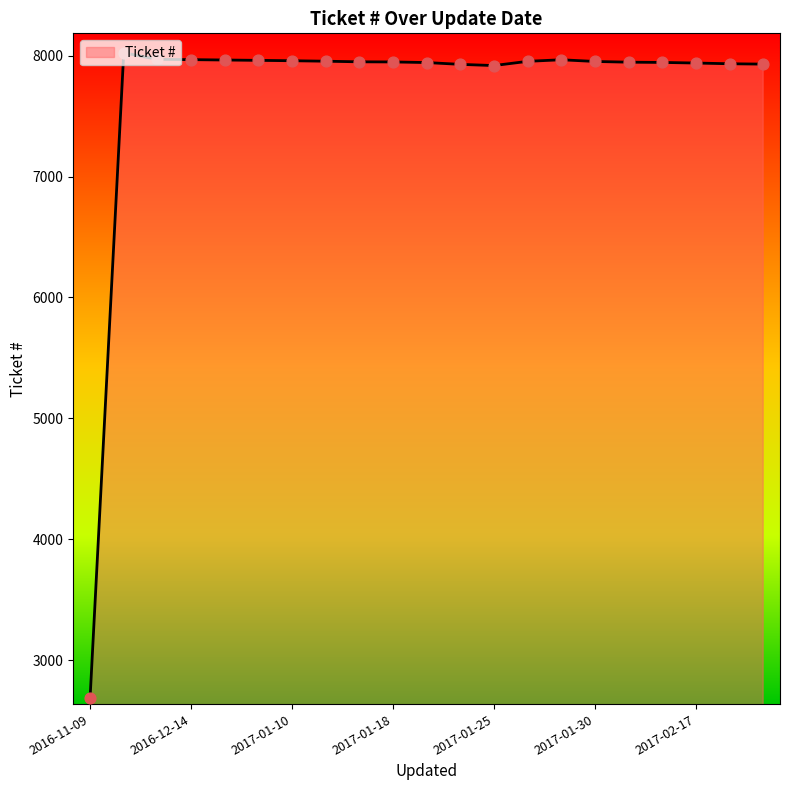

What is the difference between the maximum and minimum values?

5330